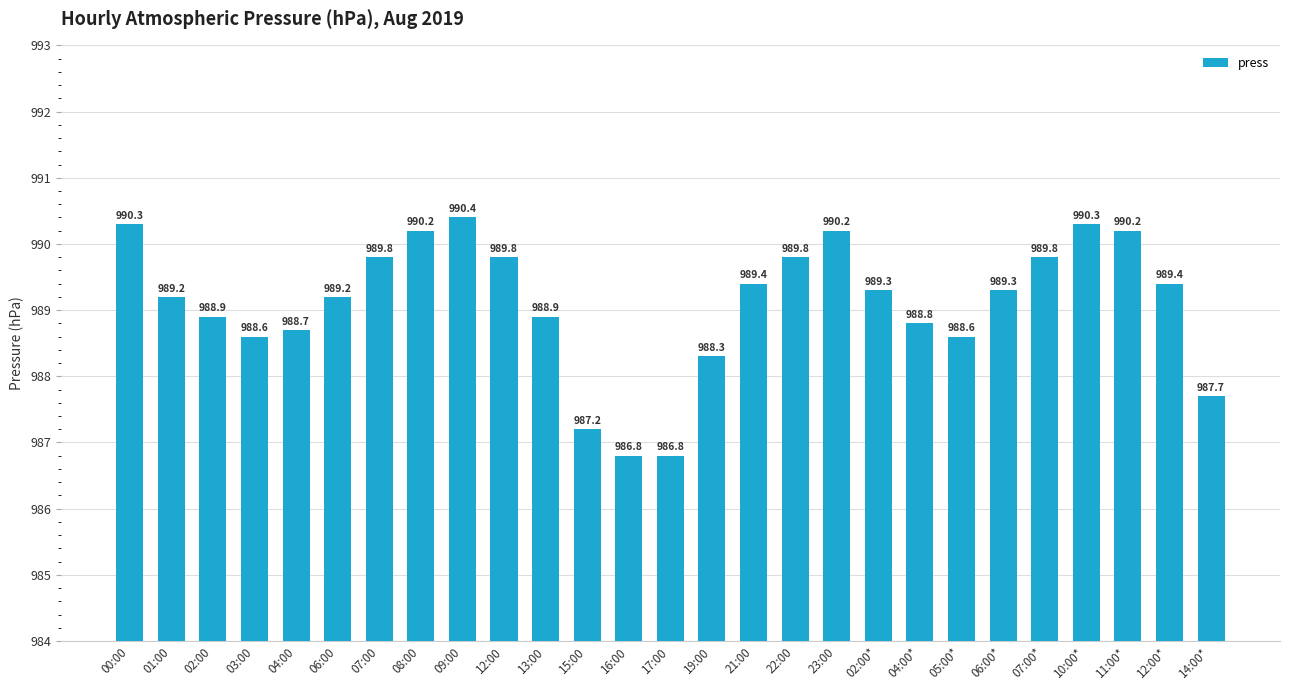

What is the average value?

989.1